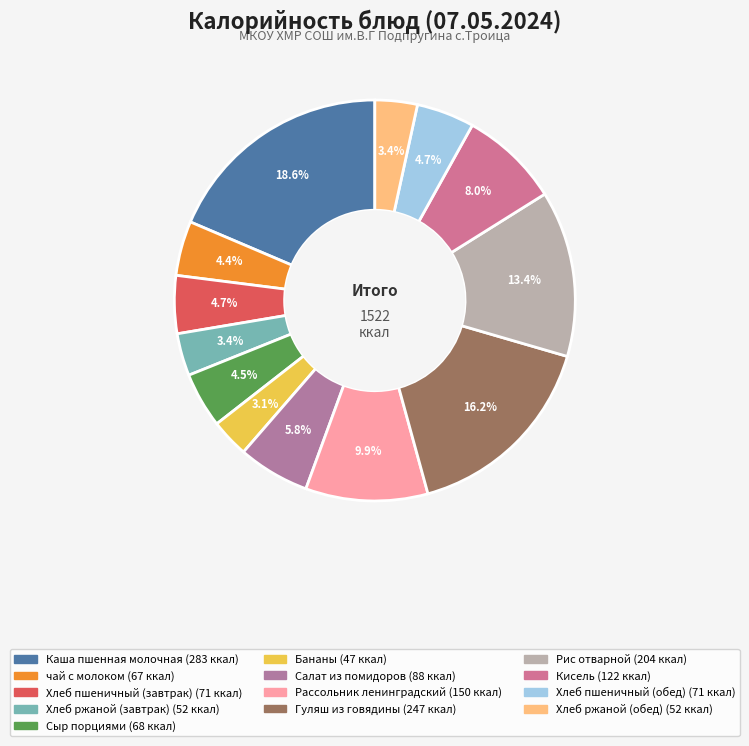

To the nearest percent, what percentage of the pie is Каша пшенная молочная?

19%